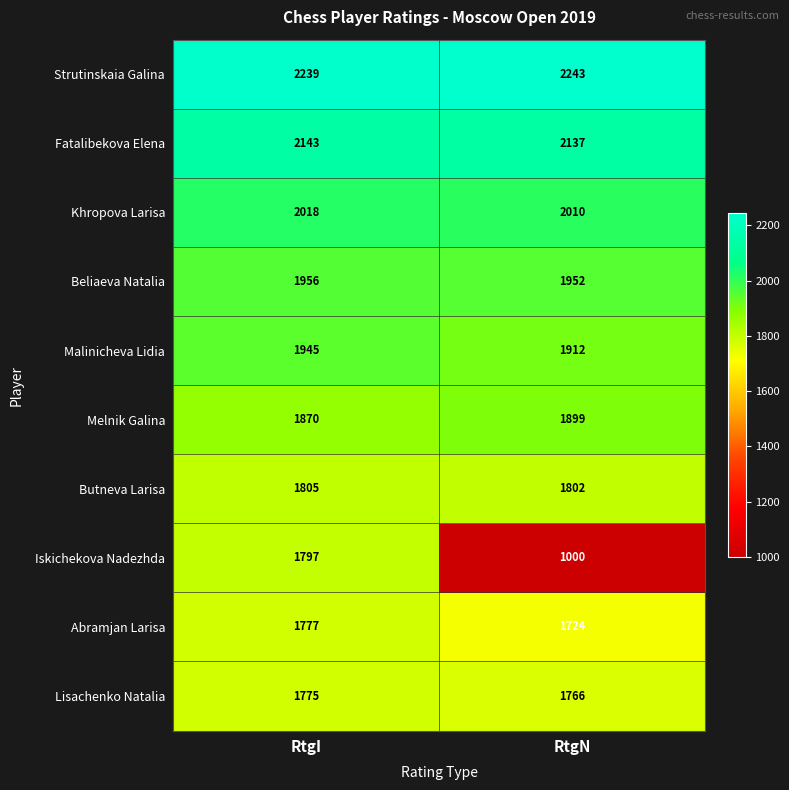

Reading left to right, what are all the values shown in this chart?

Strutinskaia Galina: 2239	2243
Fatalibekova Elena: 2143	2137
Khropova Larisa: 2018	2010
Beliaeva Natalia: 1956	1952
Malinicheva Lidia: 1945	1912
Melnik Galina: 1870	1899
Butneva Larisa: 1805	1802
Iskichekova Nadezhda: 1797	1000
Abramjan Larisa: 1777	1724
Lisachenko Natalia: 1775	1766